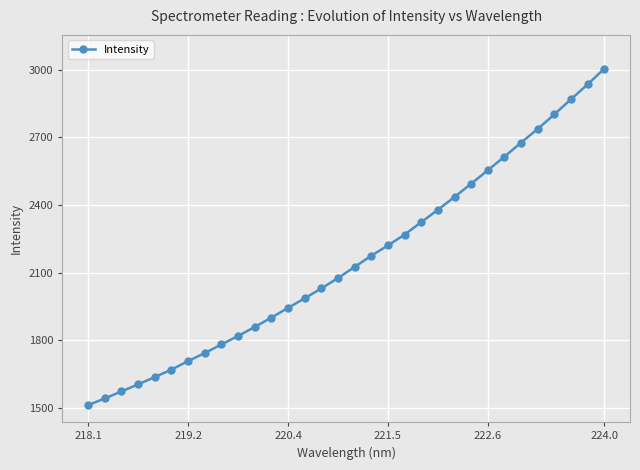

True or false: there are more than 2 points higher than both neighbors.

False